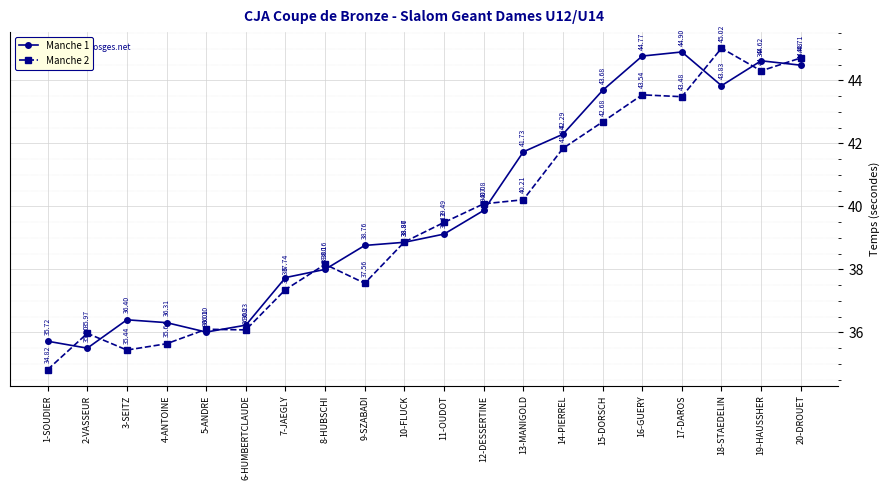

How many interior local peaks does the Manche 1 series have?

3